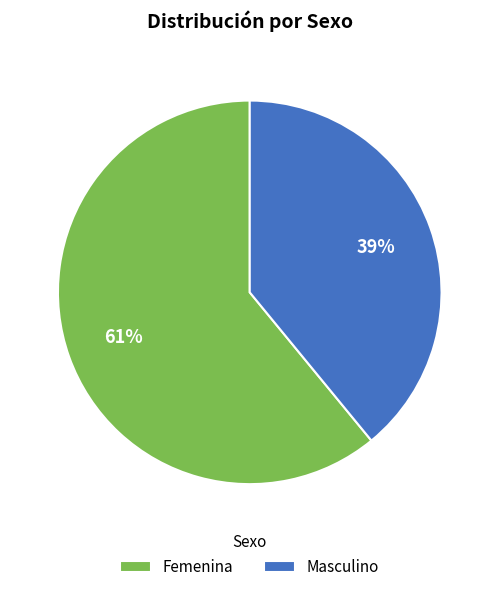

True or false: Femenina accounts for 61% of the total.

True